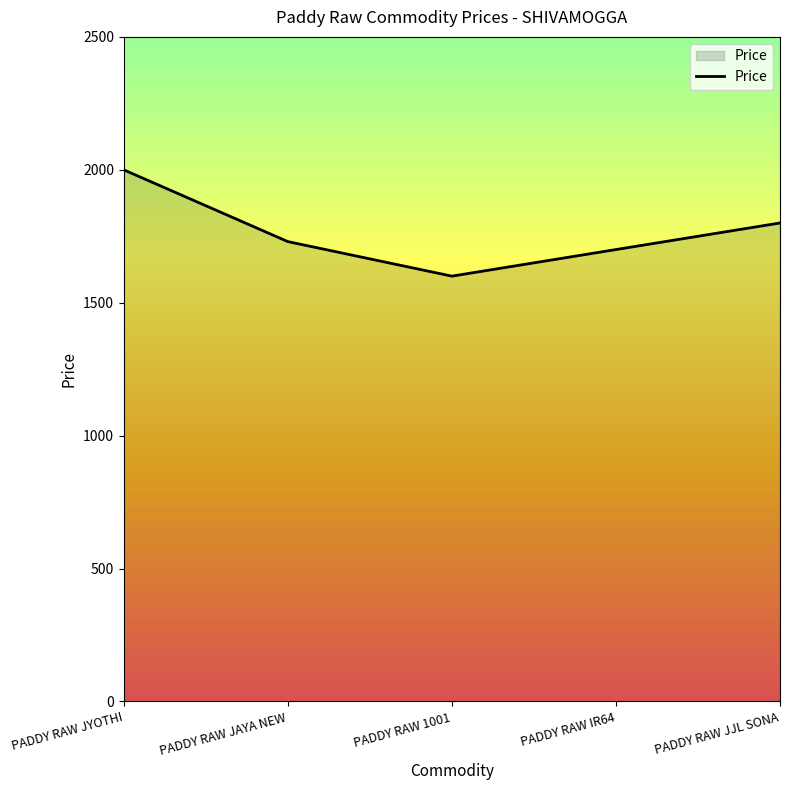

What is the ratio of the value at PADDY RAW IR64 to the value at PADDY RAW JJL SONA?

0.9